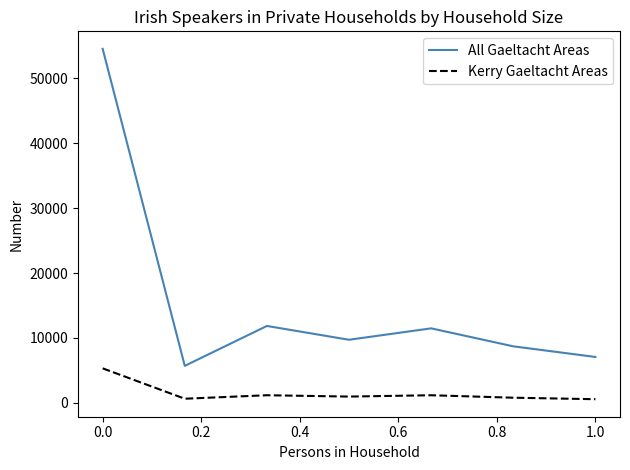

What is the difference between the maximum and minimum values in the All Gaeltacht Areas series?

48851